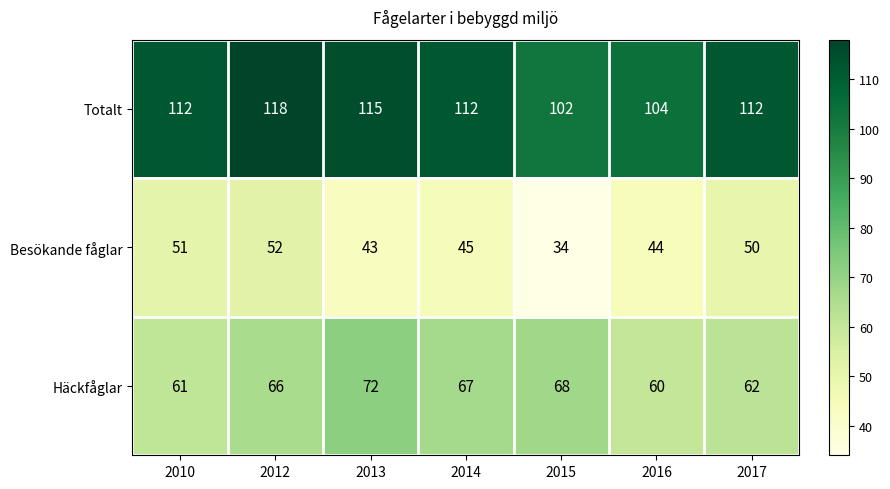

Rank the series by their maximum value, from lowest to highest.

Besökande fåglar, Häckfåglar, Totalt